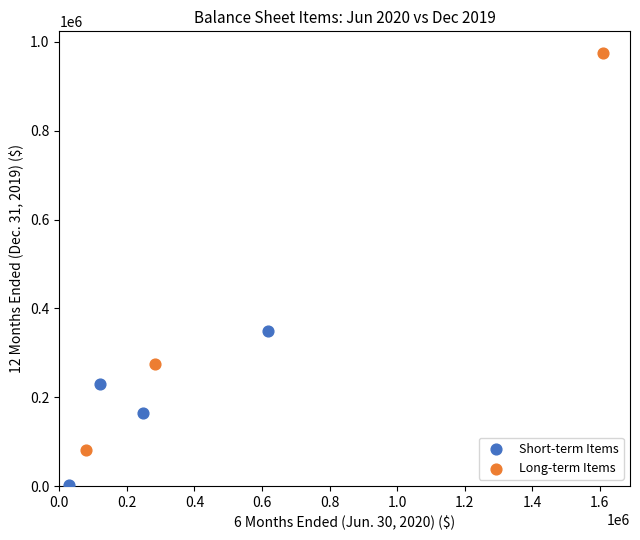

Which series has the widest spread of Y values?

Long-term Items